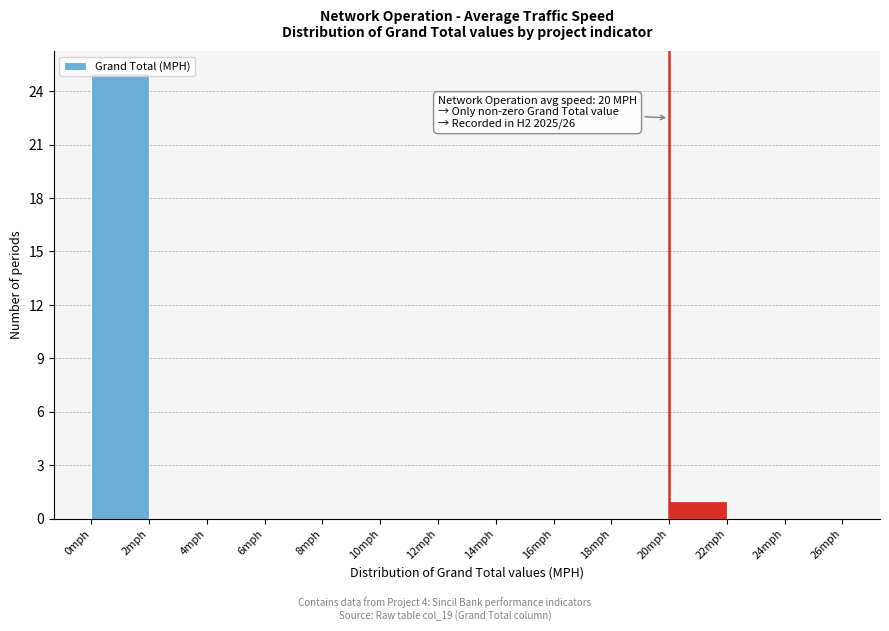

Which range on the x-axis has the tallest bar?

0 to 2